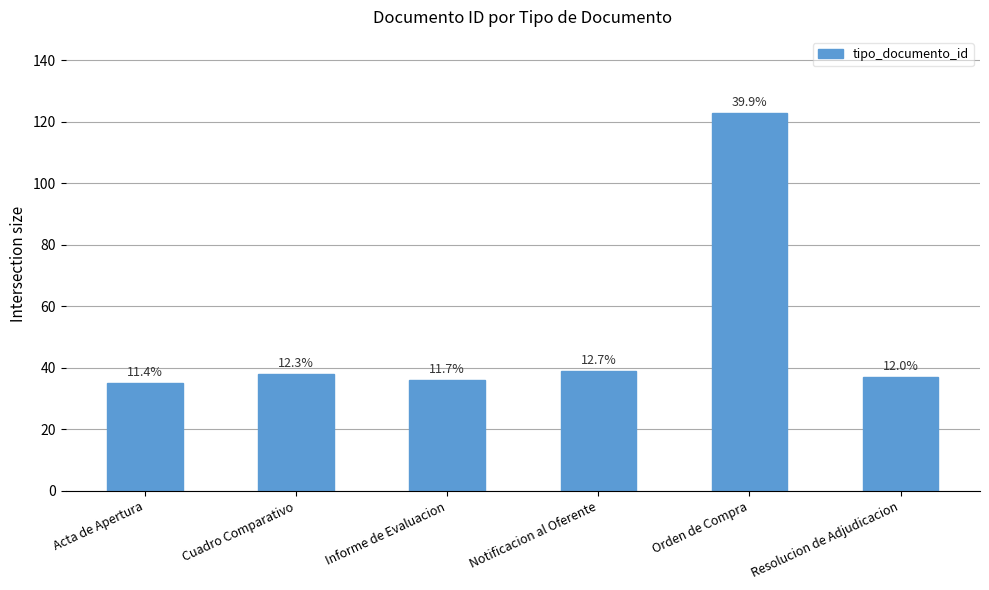

What is the difference between the second highest and second lowest values?

3